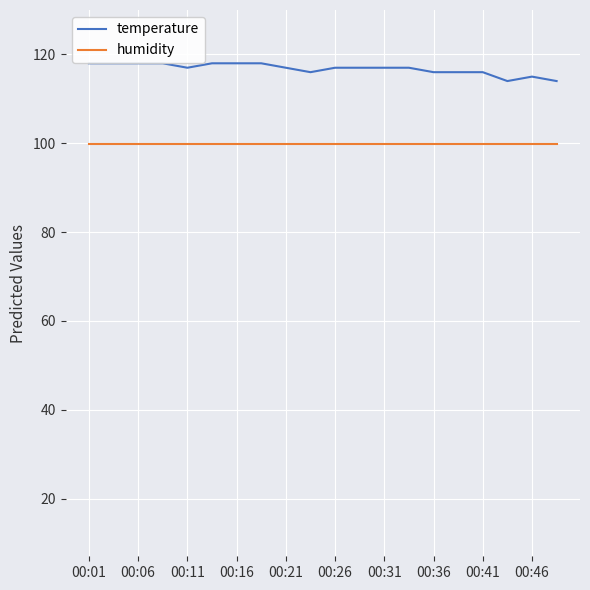

What is the highest value of the temperature series?

118.0